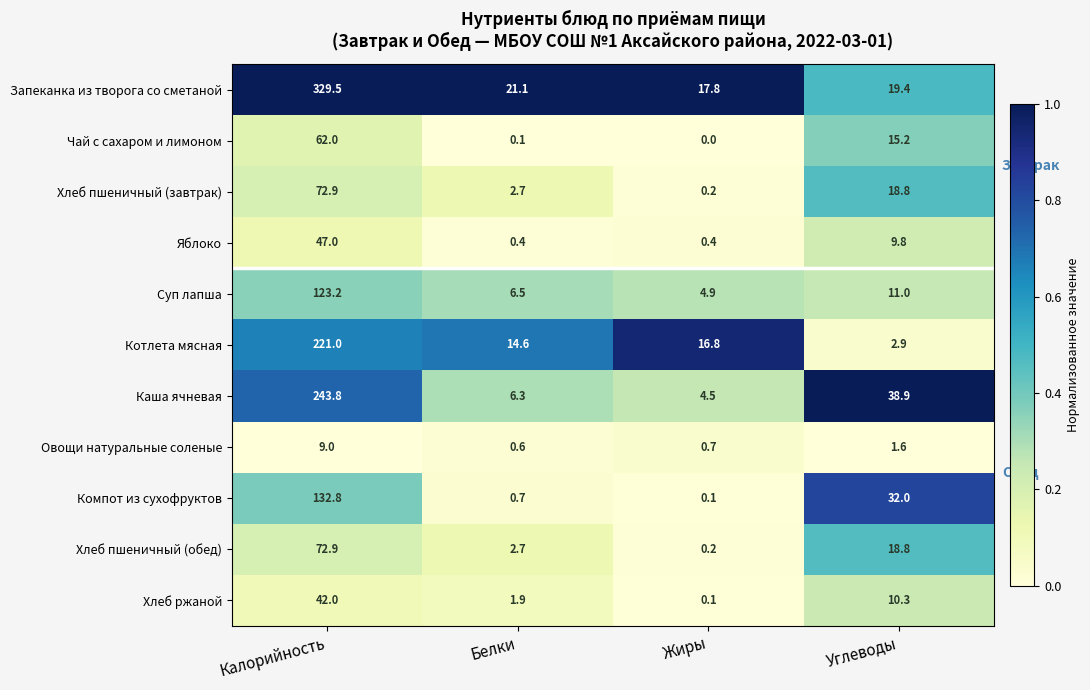

At which category is the sum across all series the highest?

Калорийность